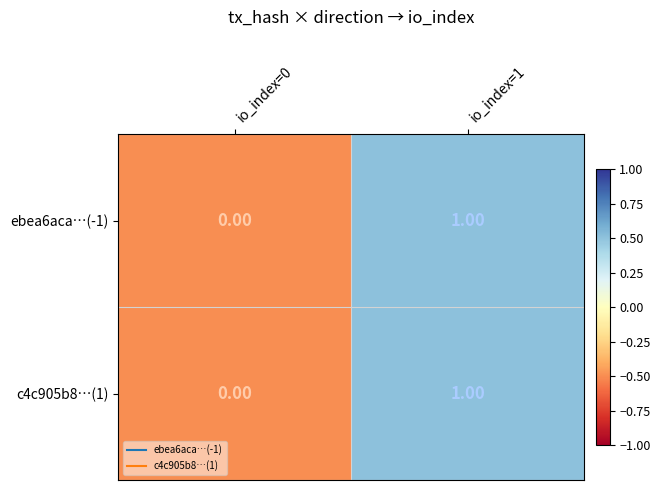

Rank the categories by c4c905b8…(1) value from highest to lowest.

io_index=1, io_index=0